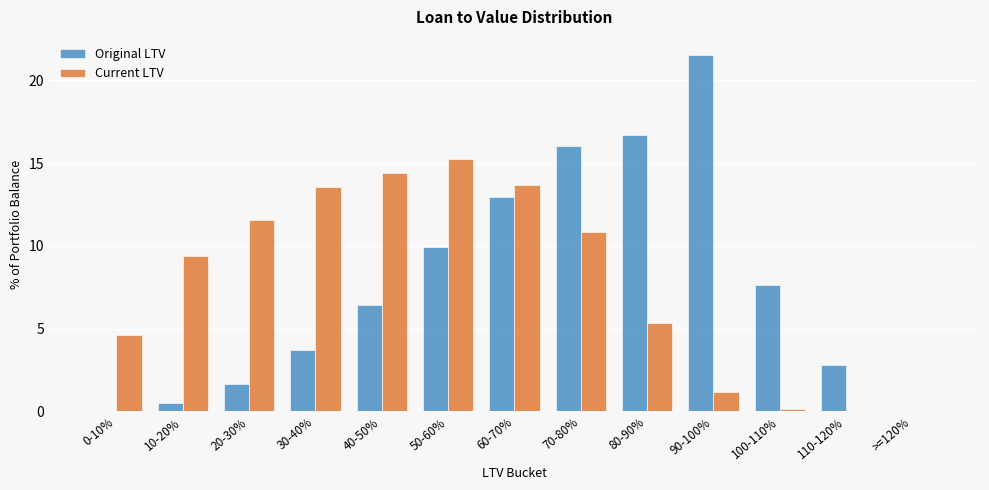

Where is Current LTV nearest to the value 7?

80-90%